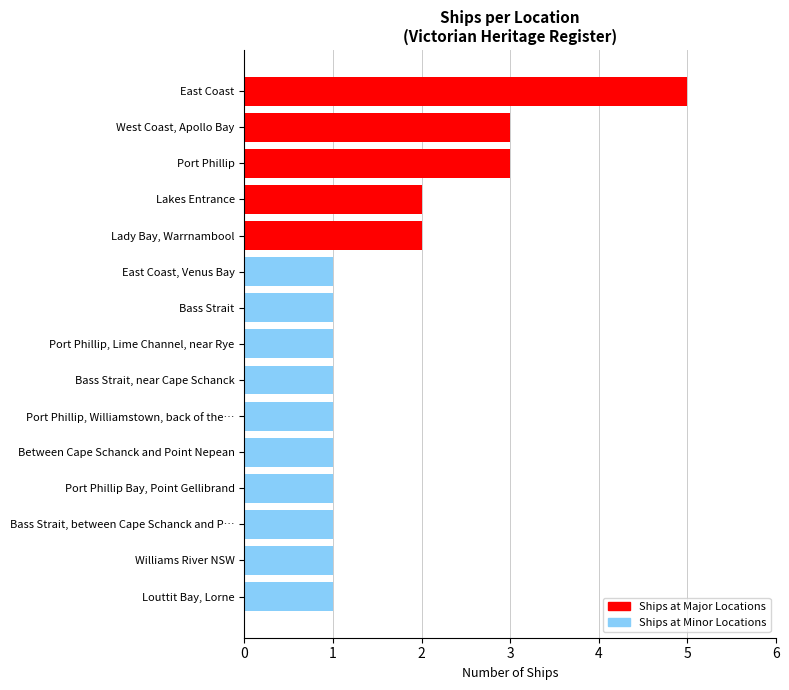

The value of Ships at Major Locations at Lady Bay, Warrnambool is 1. True or false?

False